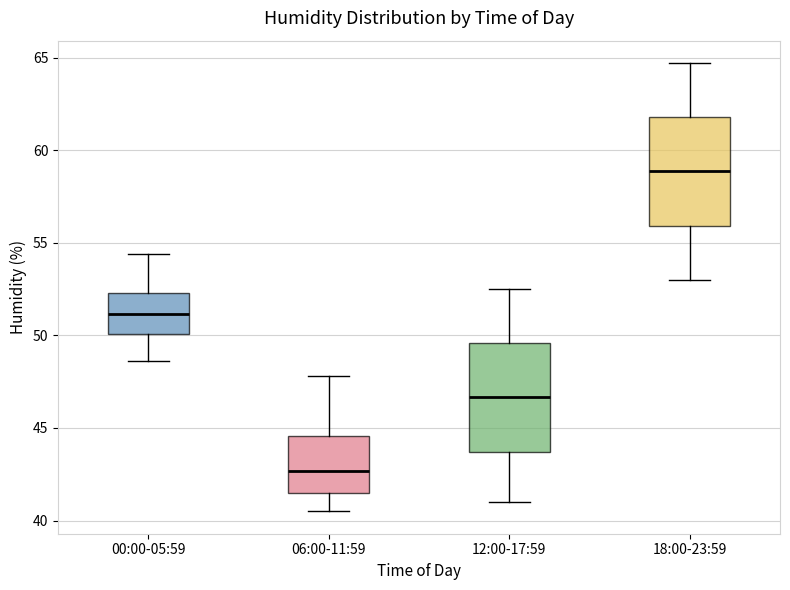

Reading left to right, read every box against the y-axis: the position of its median line, the range the box covers, and the ends of its whiskers. The values are not printed on the chart, so give them approximately, as read against the axis.

00:00-05:59: median 51.0, box 50.0 to 52.5, whiskers 48.5 to 54.5
06:00-11:59: median 42.5, box 41.5 to 44.5, whiskers 40.5 to 48.0
12:00-17:59: median 46.5, box 43.5 to 49.5, whiskers 41.0 to 52.5
18:00-23:59: median 59.0, box 56.0 to 62.0, whiskers 53.0 to 64.5